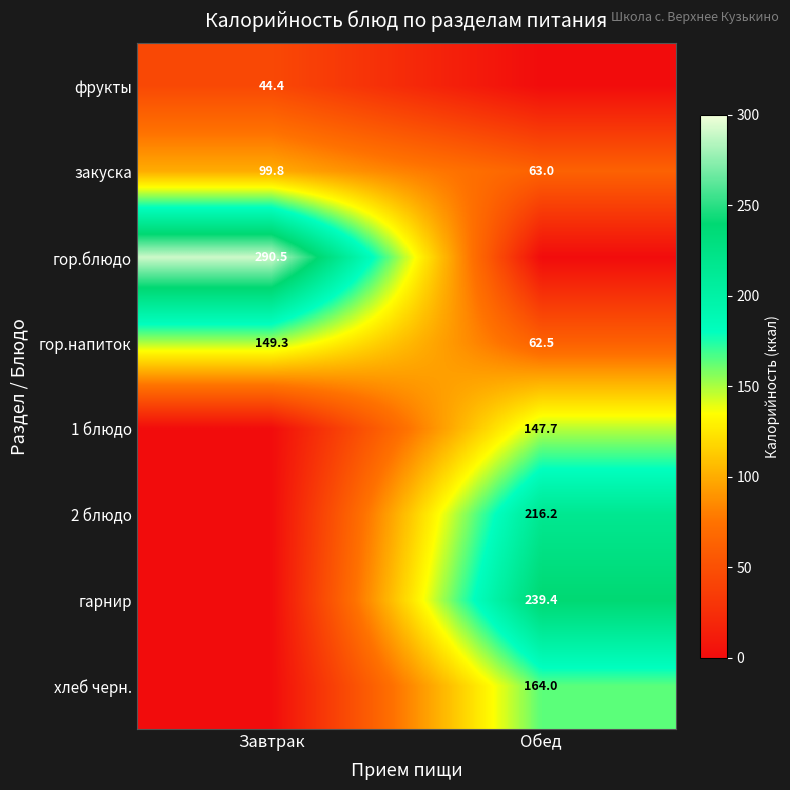

What is the difference between the highest and lowest values at Обед?

239.4